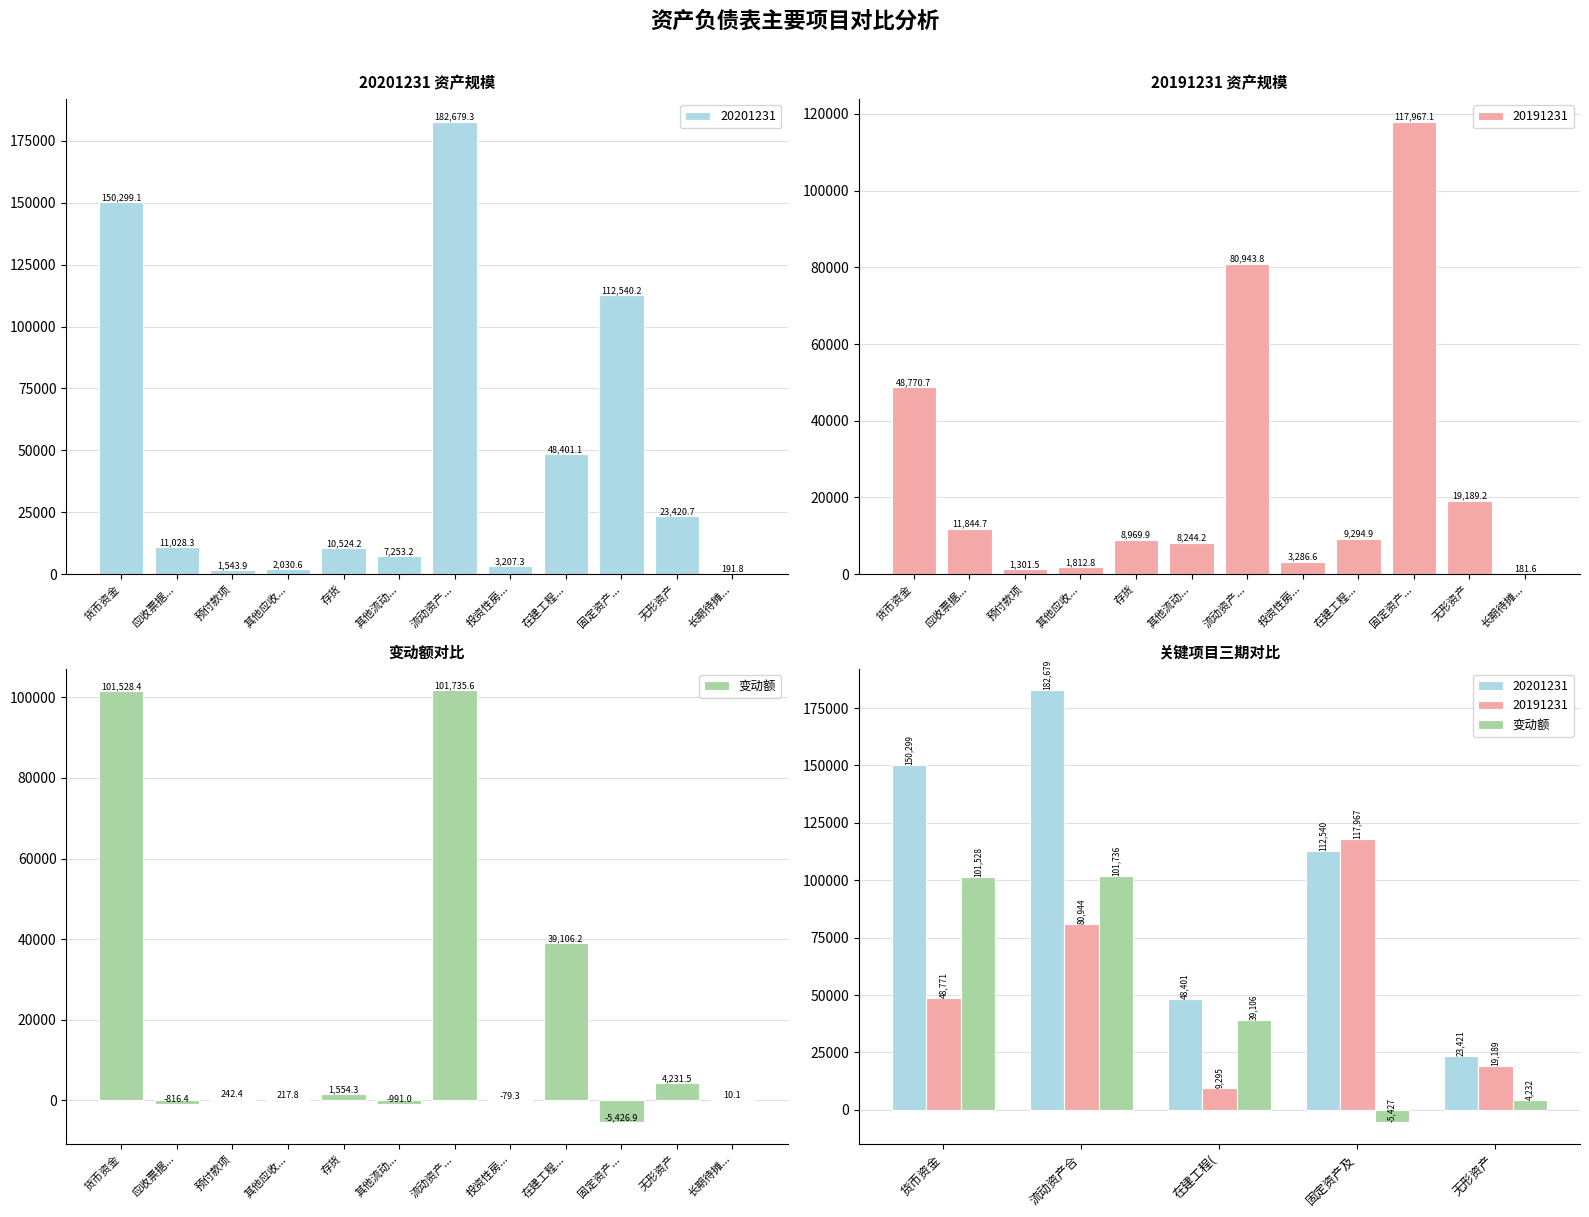

Where does the data first go above 39106?

货币资金